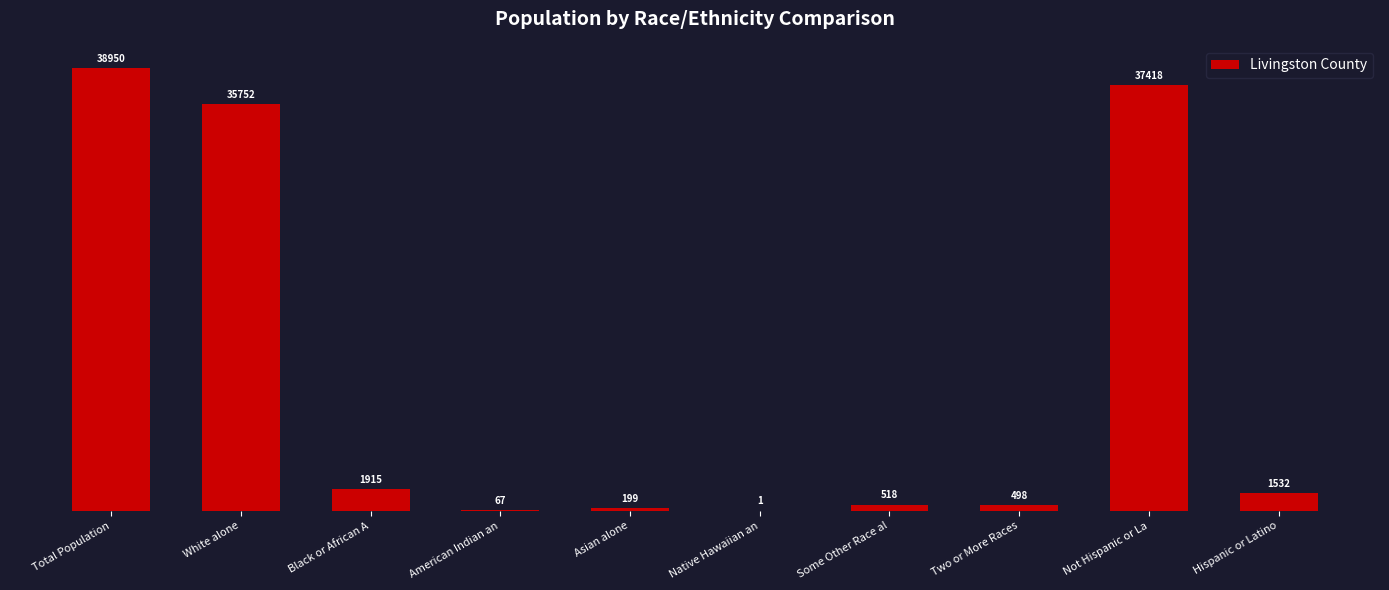

Which label corresponds to the largest value in the chart?

Total Population